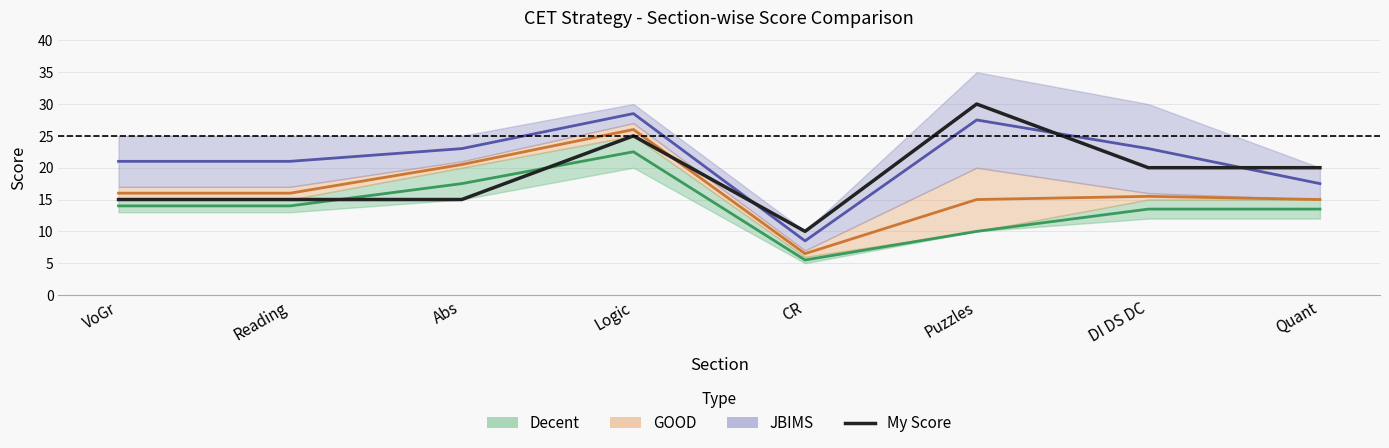

What is the label of the 3rd point from the right?

Puzzles